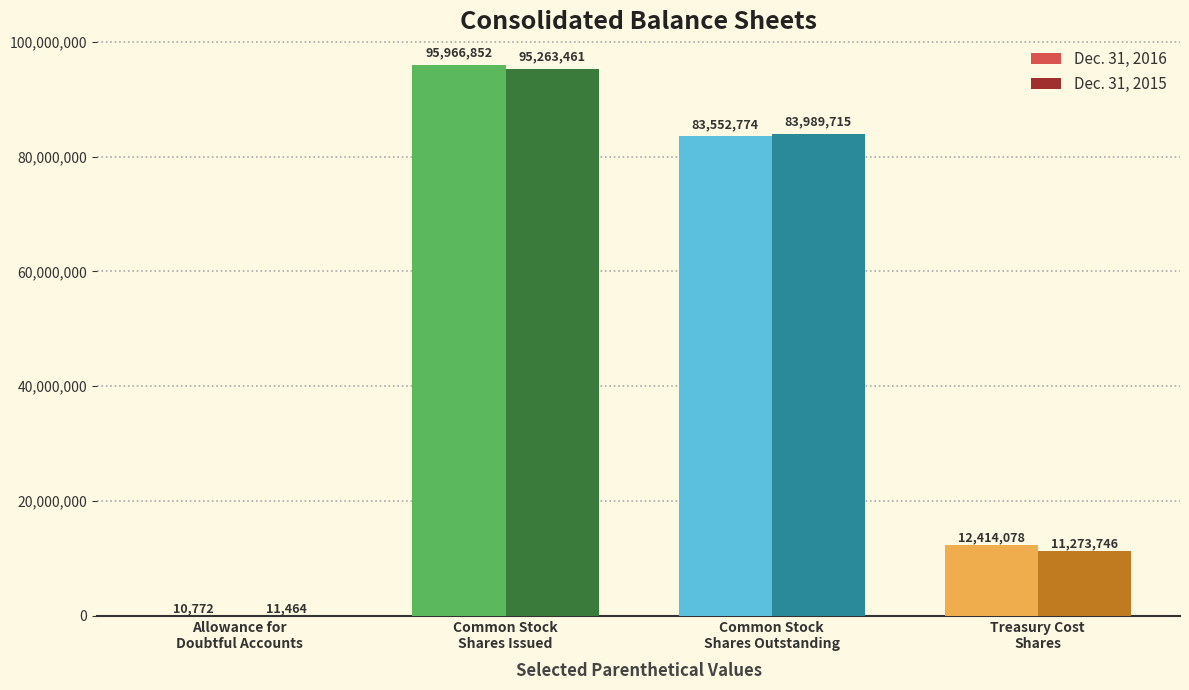

What is the sum of all Dec. 31, 2015 values?

190538386